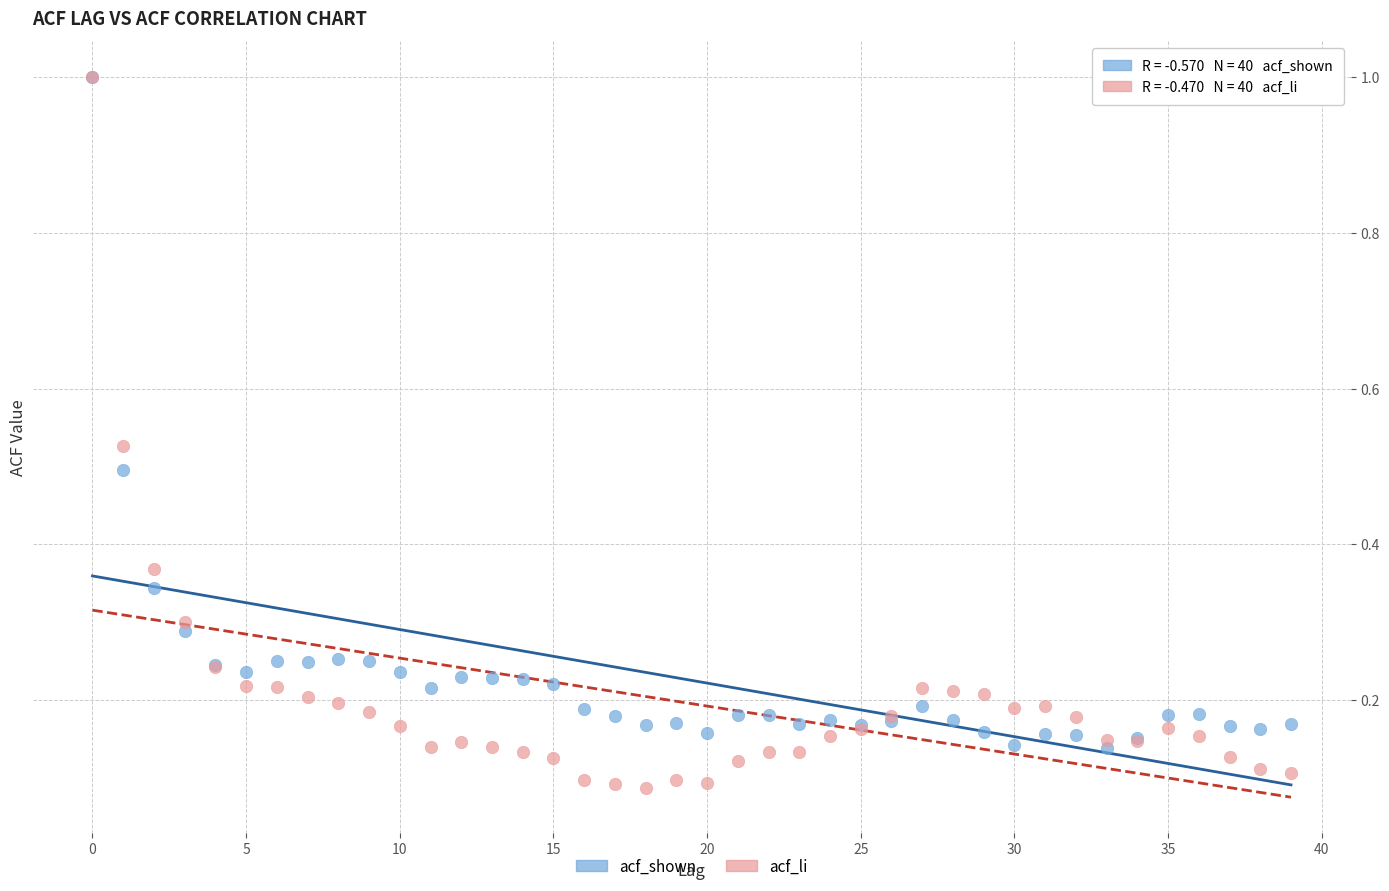

Which series has the largest Y range (max minus min)?

acf_li